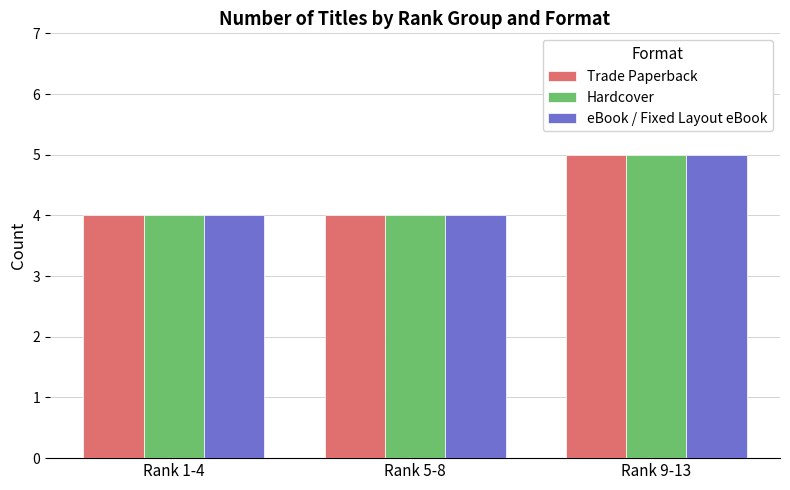

What is the sum of all Hardcover values?

13